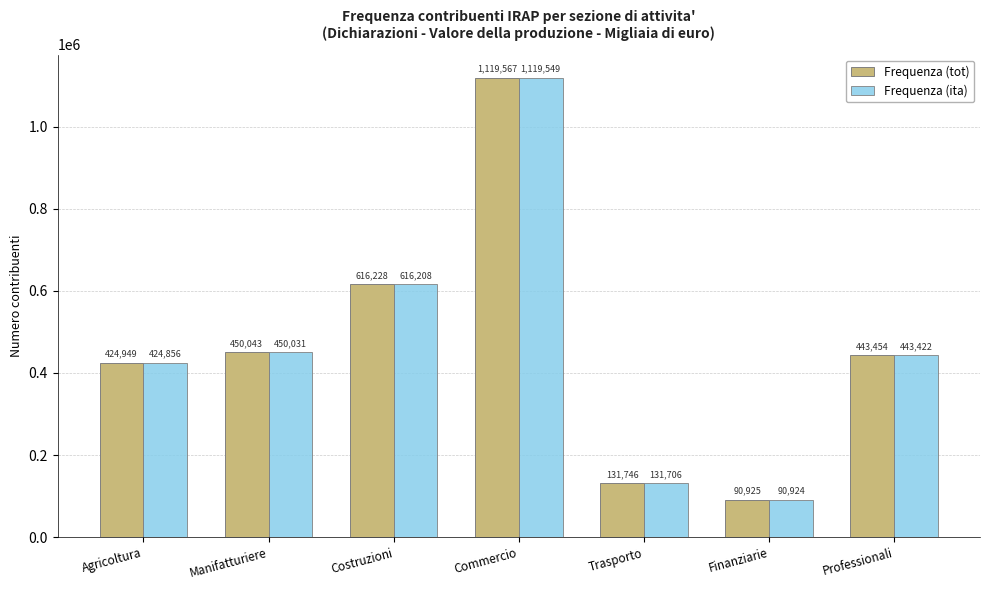

What is the value of the Frequenza (tot) bar at the 4th from the left?

1119567